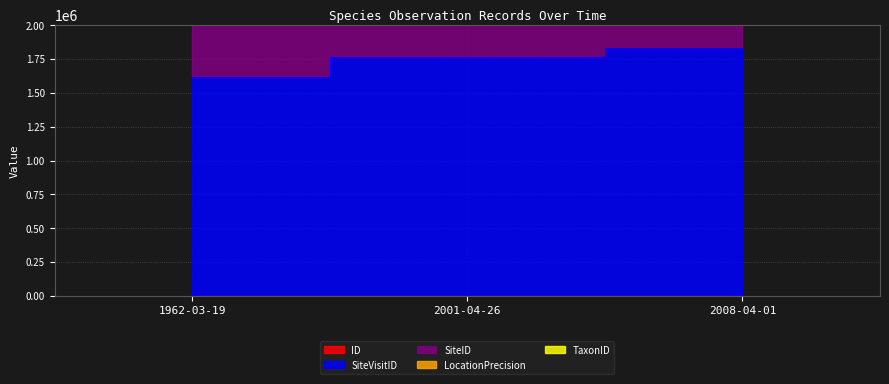

Rank the series by their average value, from lowest to highest.

ID, SiteVisitID, SiteID